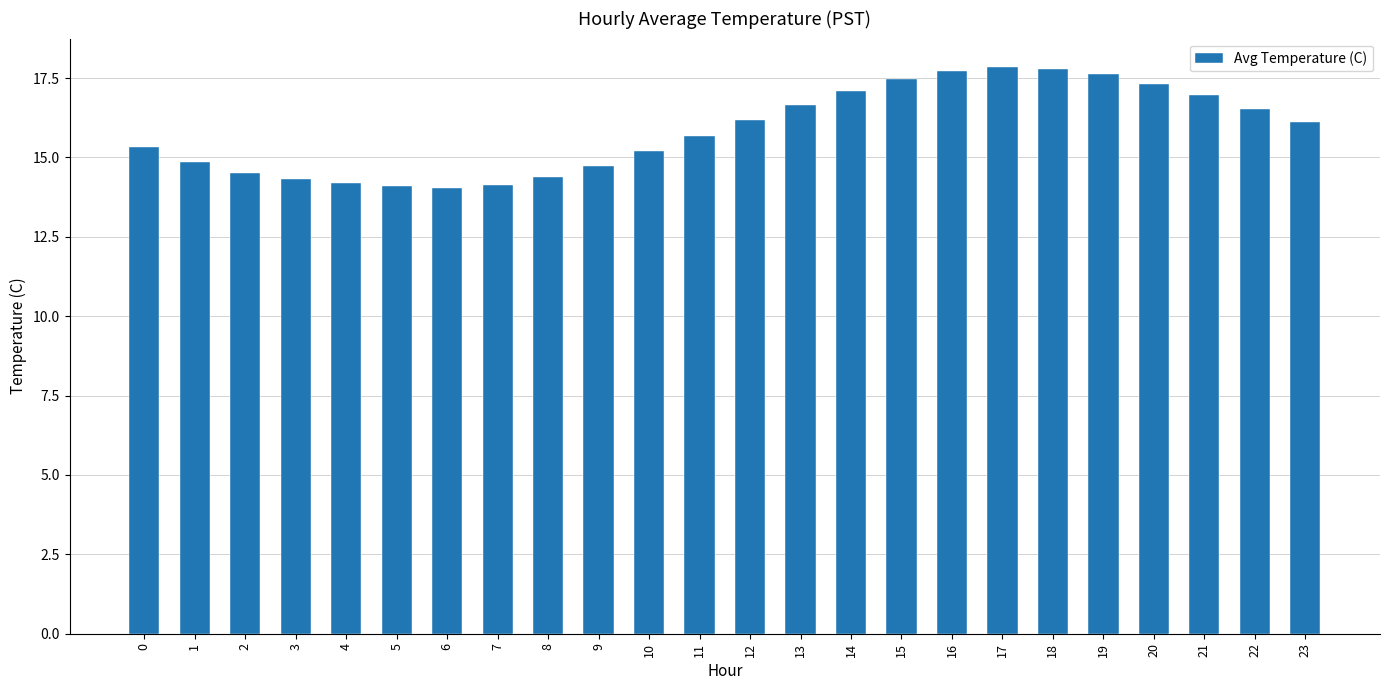

What is the sum of the values at 13 and 22?

33.2